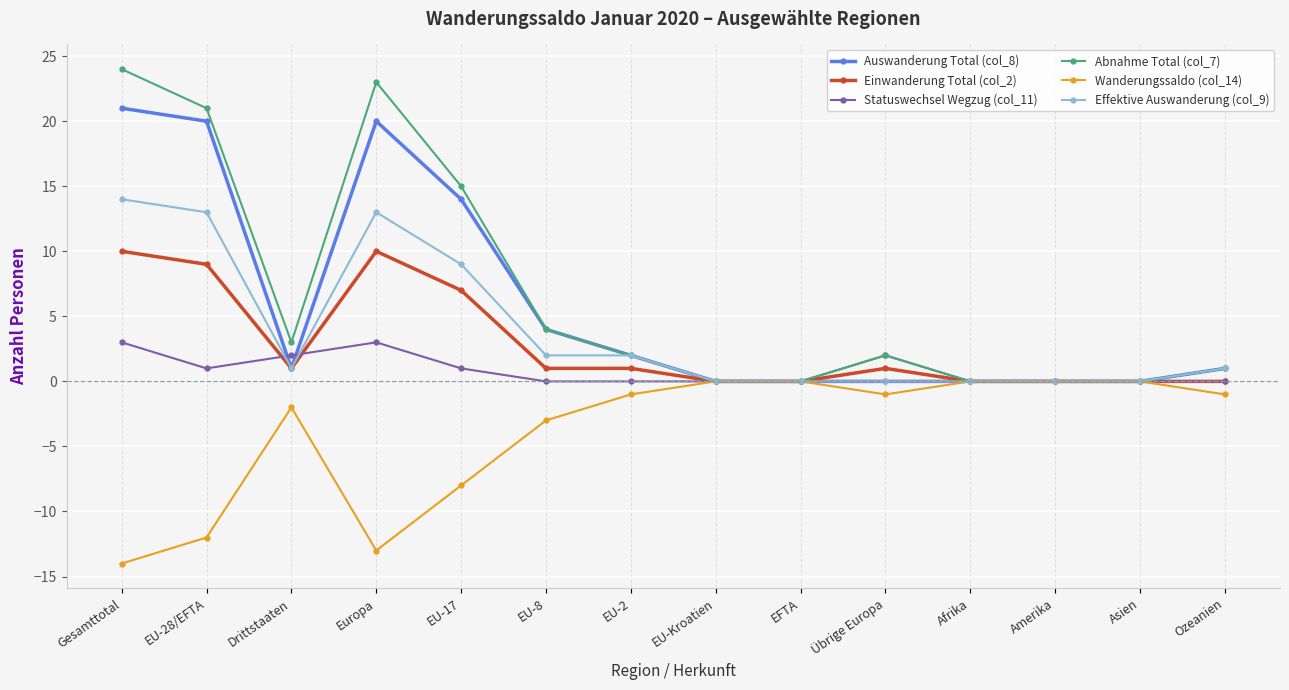

Does the chart display data point markers on the line(s)?

Yes